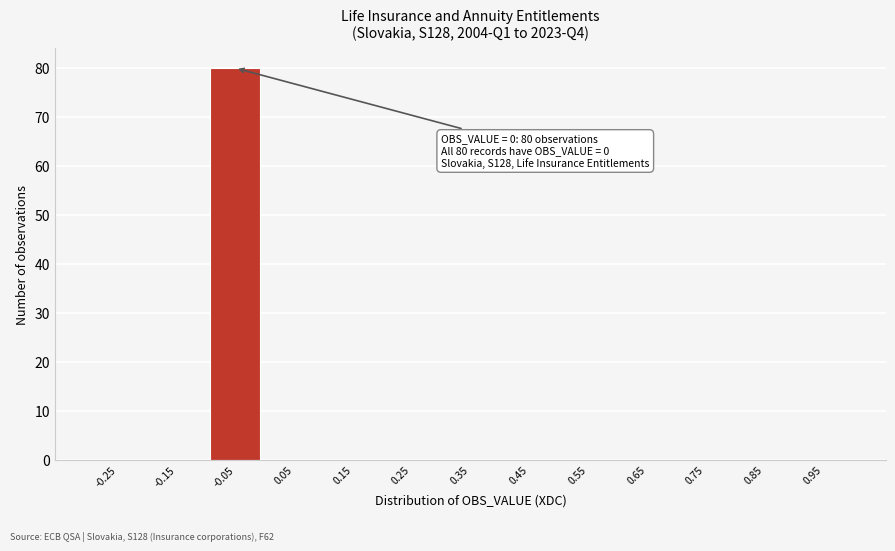

Reading left to right, list all the values displayed in this chart.

-0.25=0	-0.15=0	-0.05=80	0.05=0	0.15=0	0.25=0	0.35=0	0.45=0	0.55=0	0.65=0	0.75=0	0.85=0	0.95=0